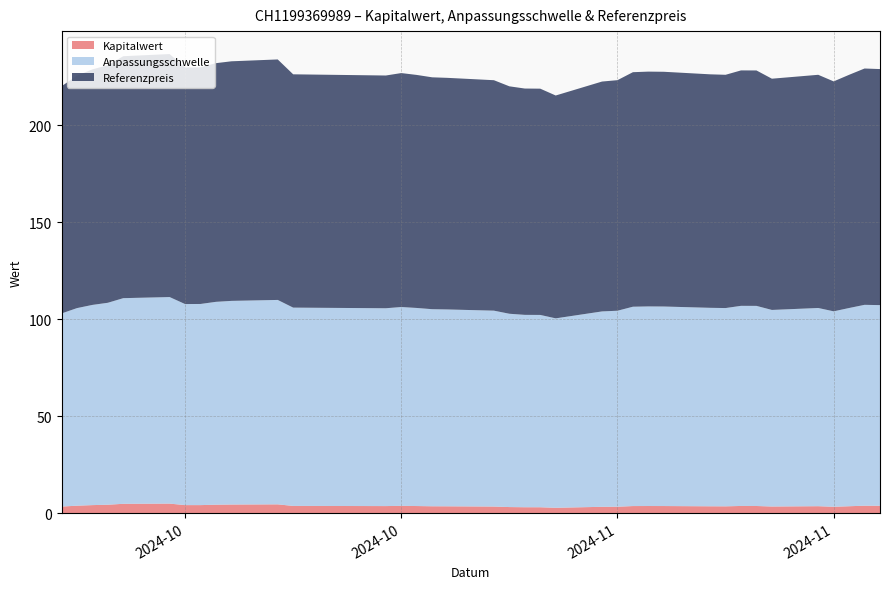

Reading left to right, transcribe all the data shown in this chart.

Kapitalwert: 3.3	3.8	4.1	4.3	4.8	4.9	4.1	4.1	4.3	4.4	4.5	3.7	3.6	3.7	3.6	3.5	3.5	3.4	3.1	3.0	3.0	2.7	3.2	3.3	3.6	3.6	3.6	3.5	3.5	3.6	3.6	3.4	3.5	3.2	3.5	3.8	3.8
Anpassungsschwelle: 99.6	101.9	103.3	104.2	106.1	106.6	103.7	103.8	104.7	105.1	105.5	102.3	102.1	102.6	102.2	101.7	101.6	101.1	99.7	99.3	99.2	97.7	100.8	101.1	102.8	103.0	102.9	102.4	102.3	103.2	103.2	101.4	102.3	100.8	102.3	103.6	103.5
Referenzpreis: 117.2	119.9	121.5	122.6	124.8	125.4	122.0	122.1	123.1	123.6	124.1	120.4	120.1	120.7	120.2	119.6	119.5	118.9	117.3	116.8	116.7	115.0	118.6	119.0	121.0	121.2	121.1	120.5	120.3	121.5	121.5	119.3	120.3	118.6	120.3	121.9	121.8